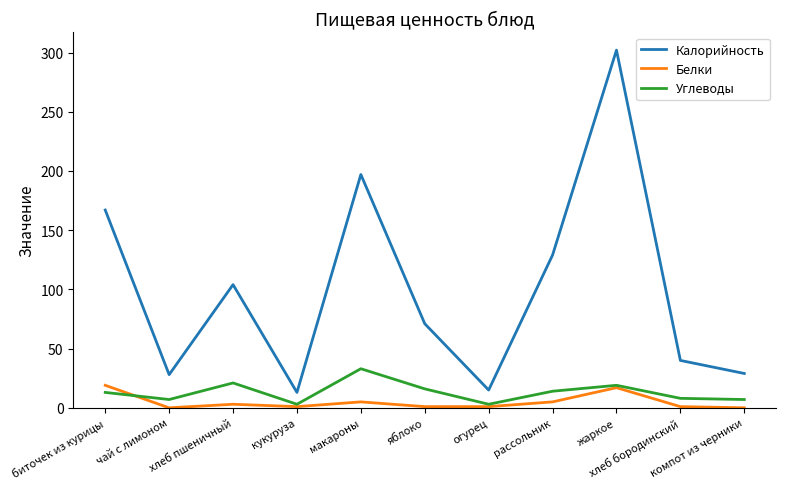

True or false: Углеводы and Калорийность cross at least once.

False